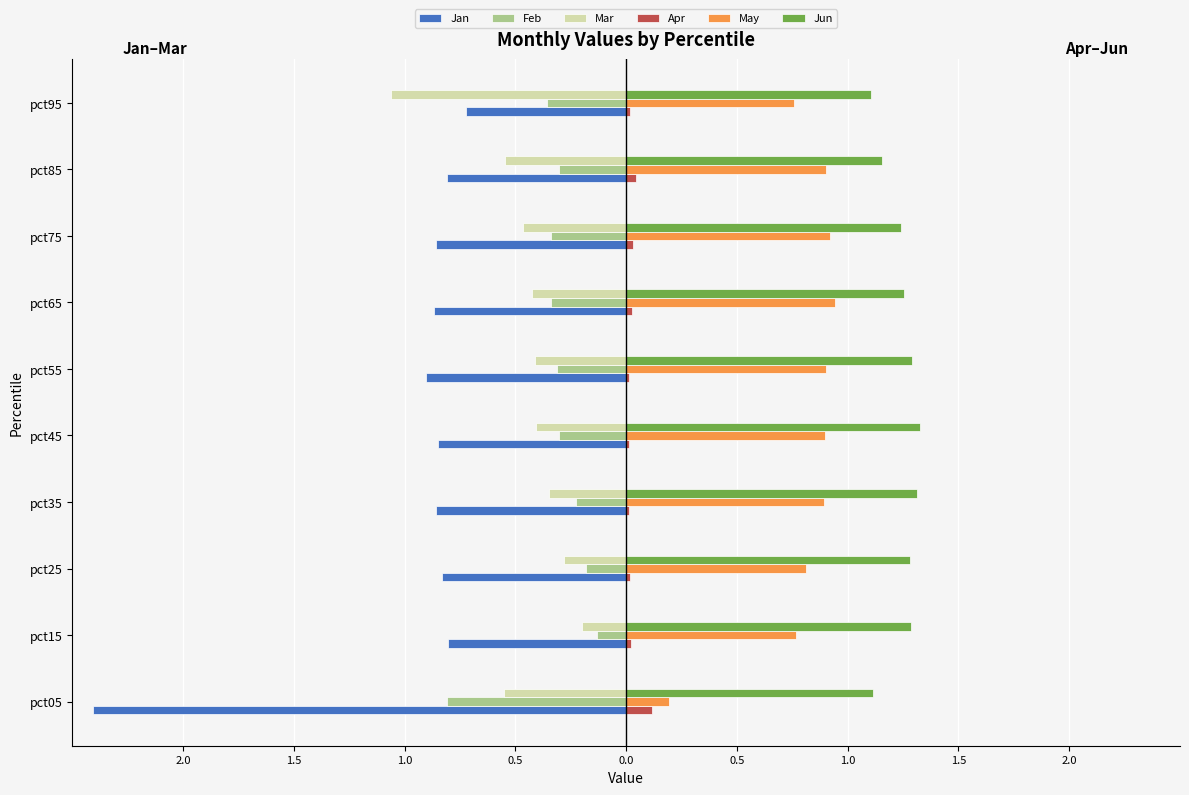

What are all the series names shown in the legend?

Jan, Feb, Mar, Apr, May, Jun